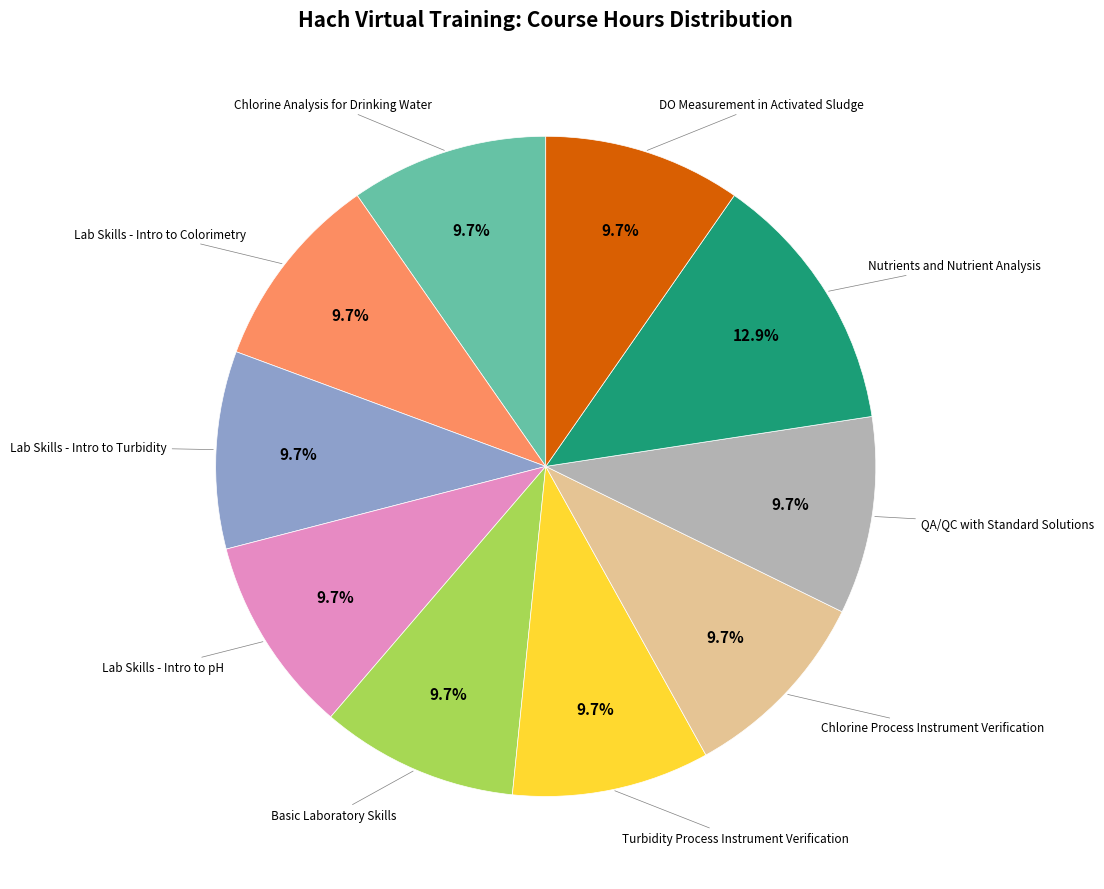

Is there any slice that represents more than half of the pie?

No